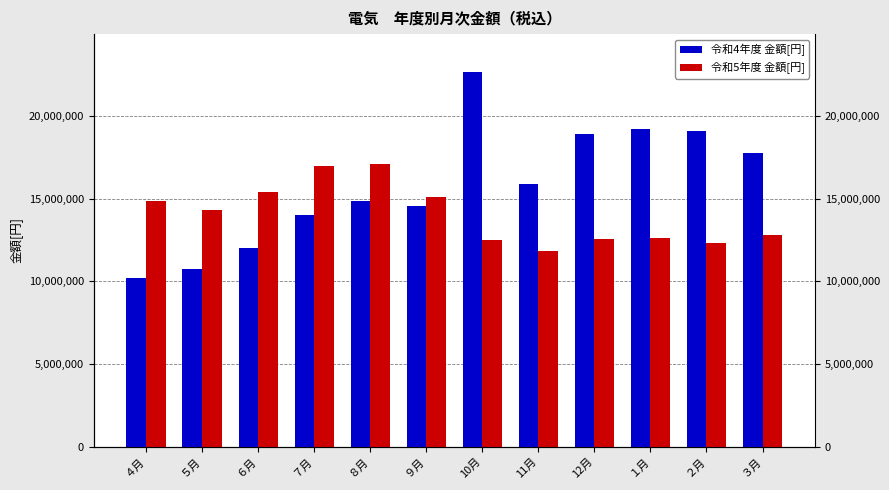

What is the value of the 令和5年度 金額[円] bar at the 7th from the left?

12525235